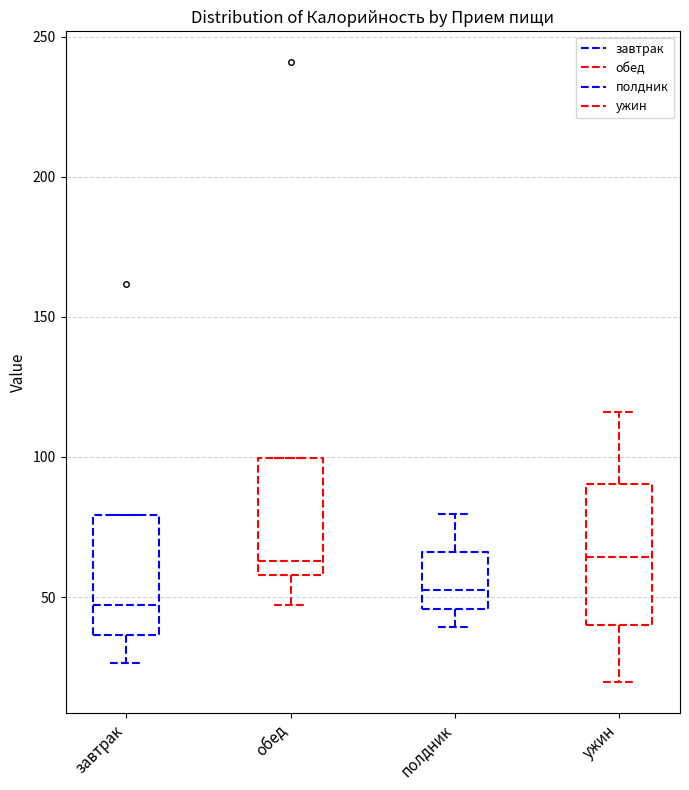

Comparing the boxes themselves (not the whiskers), which one is the tallest?

ужин